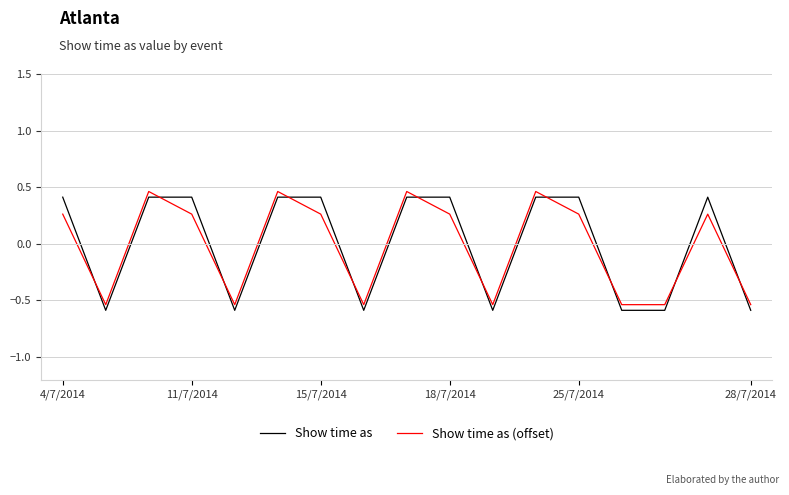

After their last crossing, which series has the higher values: Show time as (offset) or Show time as?

Show time as (offset)